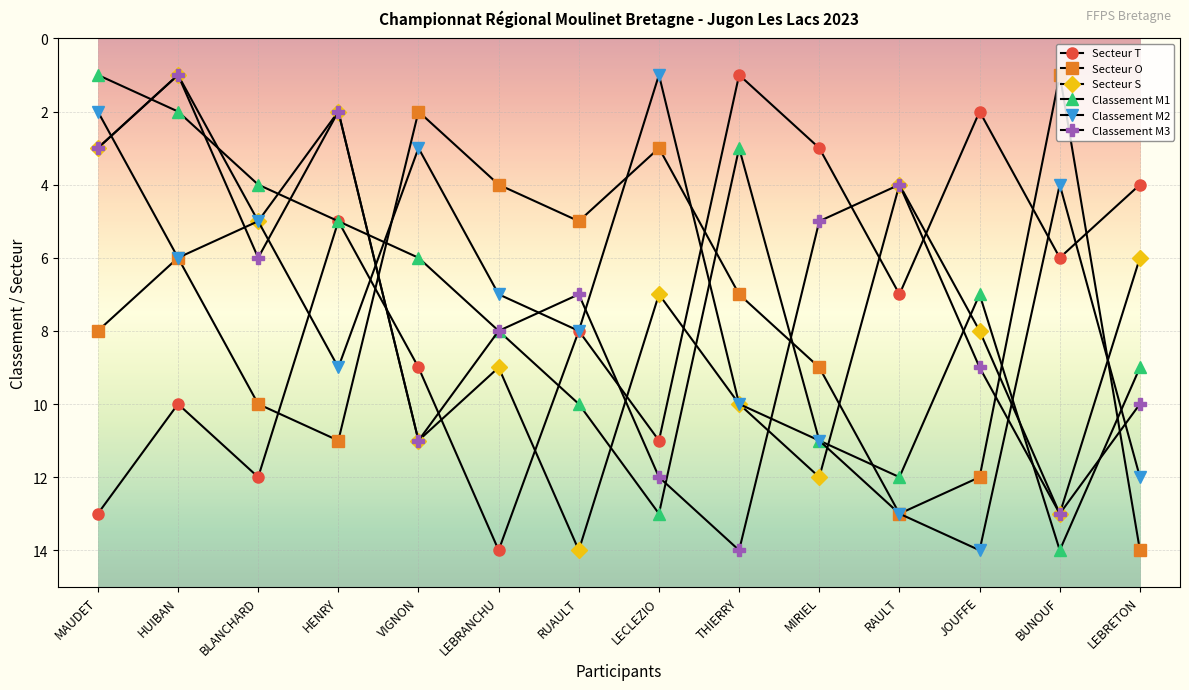

What is the lowest value of the Secteur T series?

1